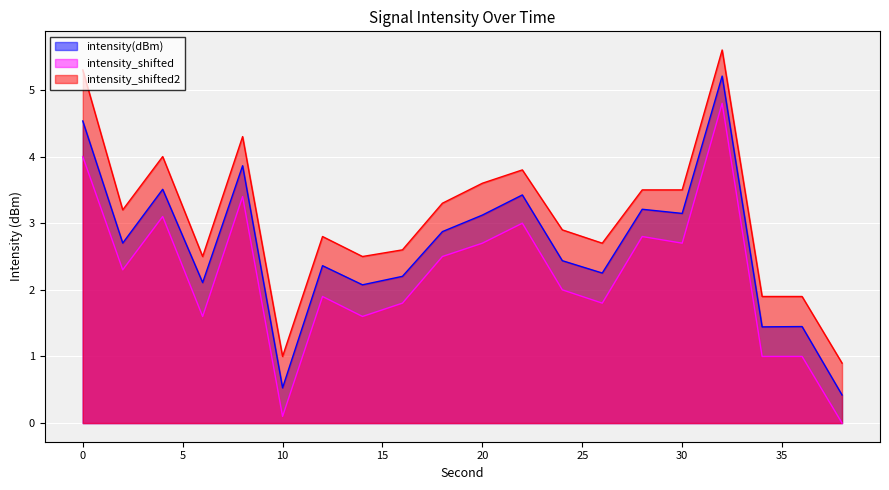

Rank the series at 26 from lowest to highest value.

intensity_shifted, intensity(dBm), intensity_shifted2